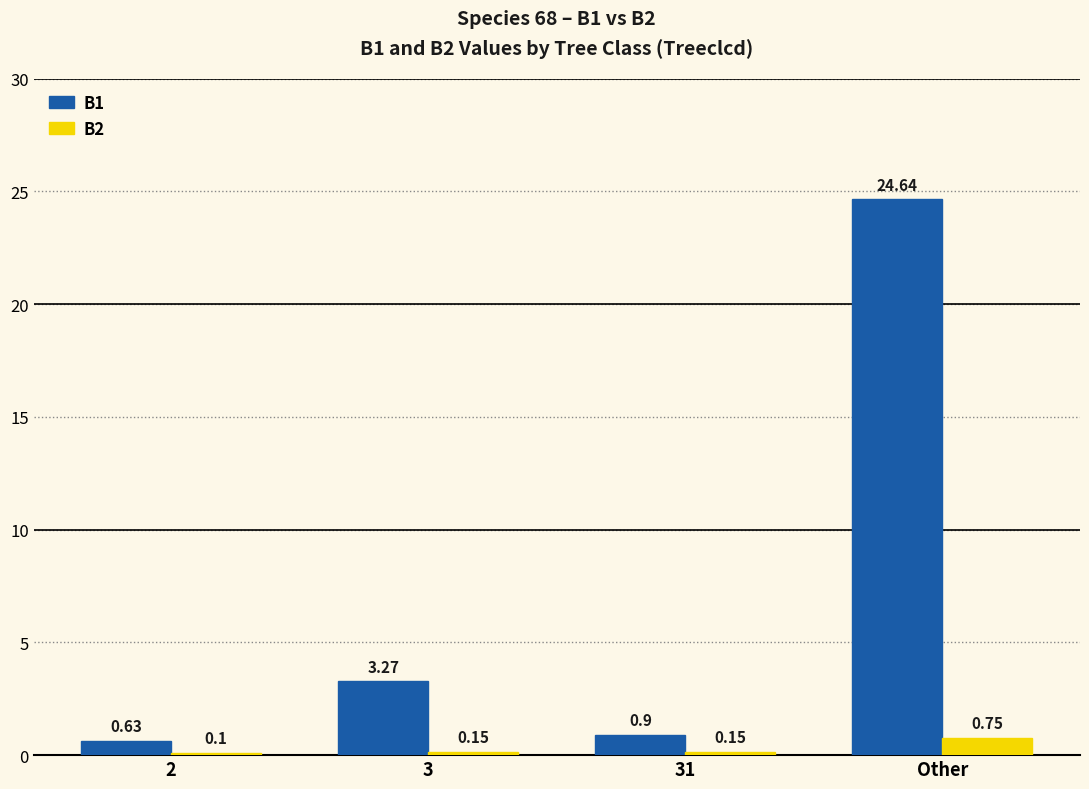

At which label does B2 reach its peak?

Other